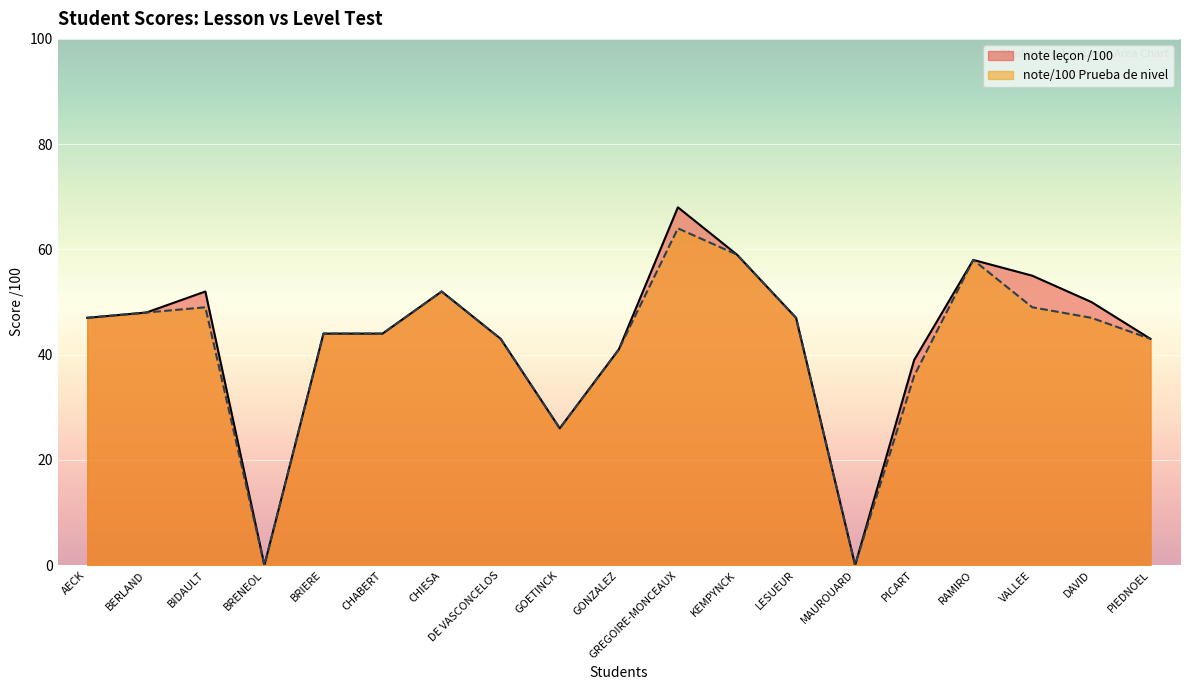

What is the label of the 15th point from the left?

PICART